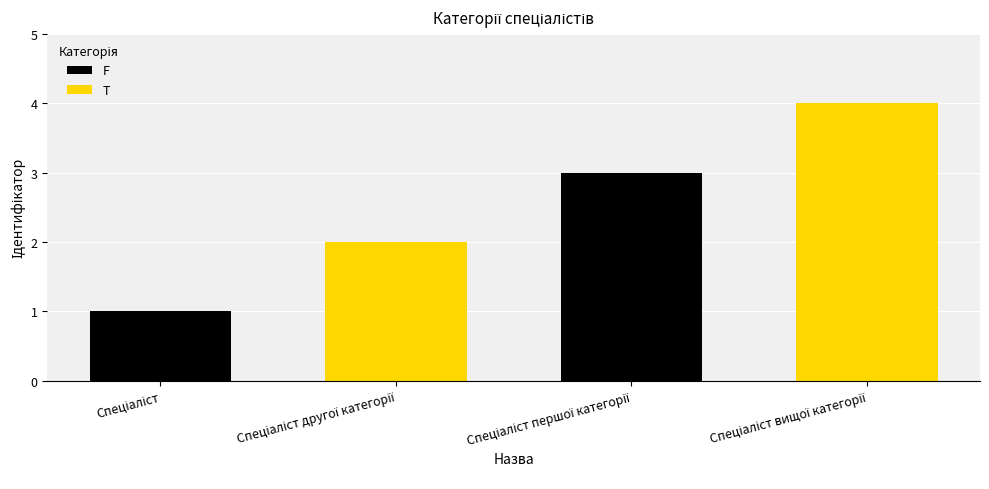

How many bars are there in total?

4